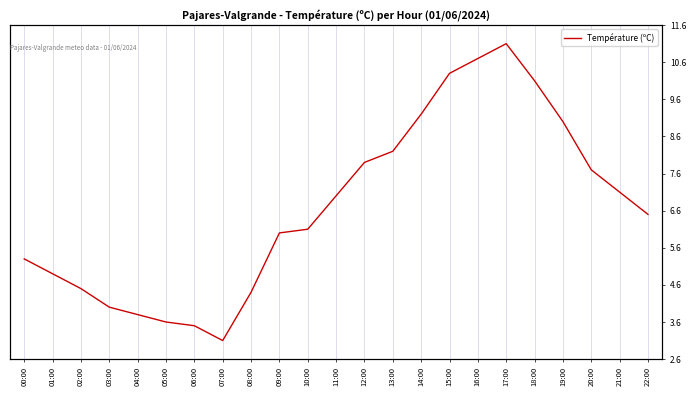

Is it true that the value at 20:00 is 7.7?

True